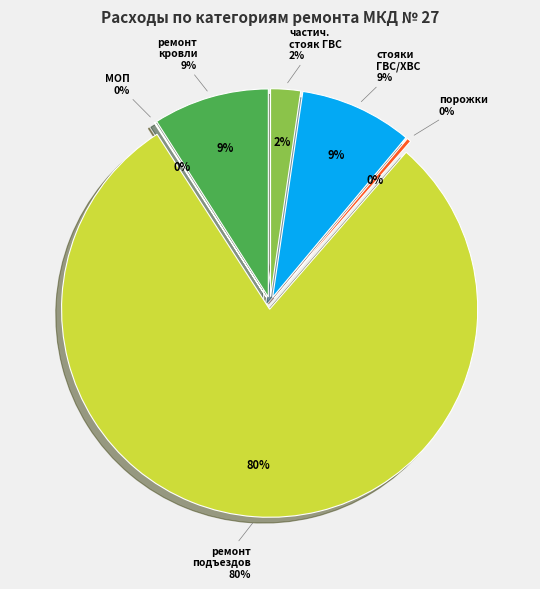

To the nearest percent, what is the average slice percentage?

17%